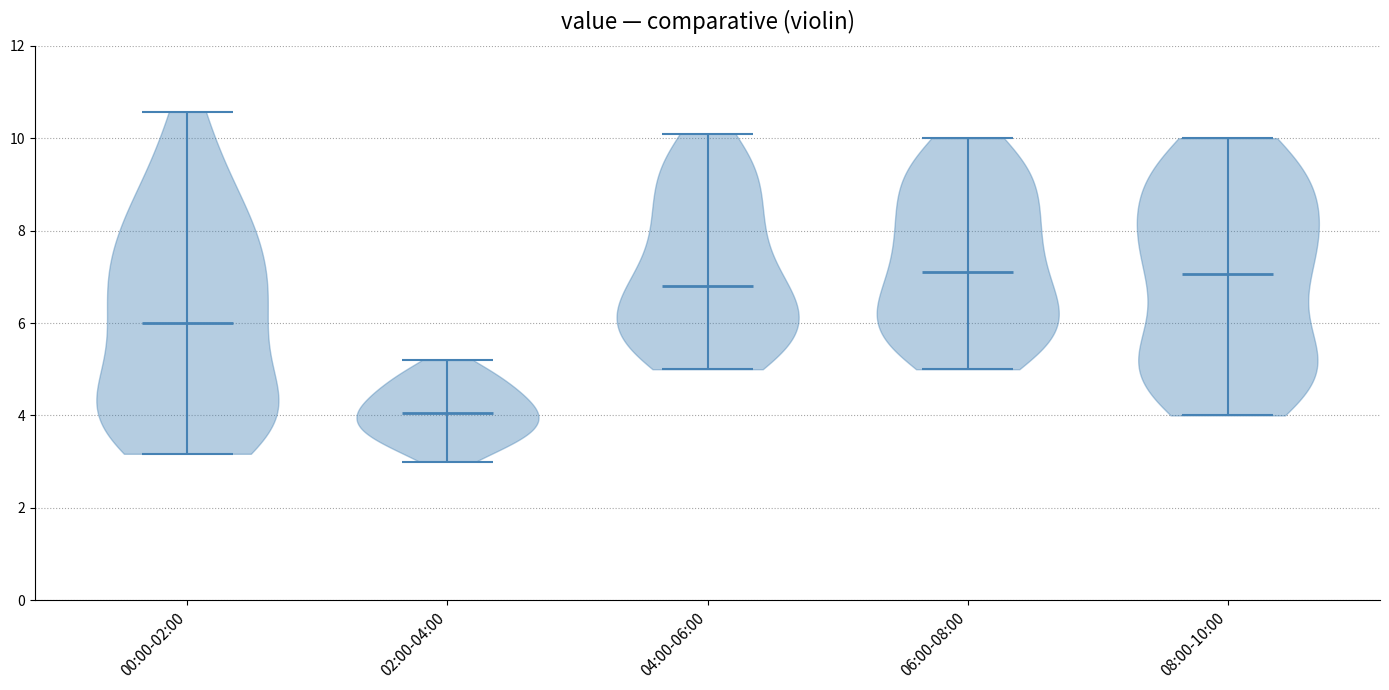

Reading left to right, read every violin against the y-axis: where its median line is, and the lowest and highest points it reaches. The values are not printed on the chart, so give them approximately, as read against the axis.

00:00-02:00: median line 6.0, lowest point 3.2, highest point 10.6
02:00-04:00: median line 4.0, lowest point 3.0, highest point 5.2
04:00-06:00: median line 6.8, lowest point 5.0, highest point 10.2
06:00-08:00: median line 7.2, lowest point 5.0, highest point 10.0
08:00-10:00: median line 7.0, lowest point 4.0, highest point 10.0